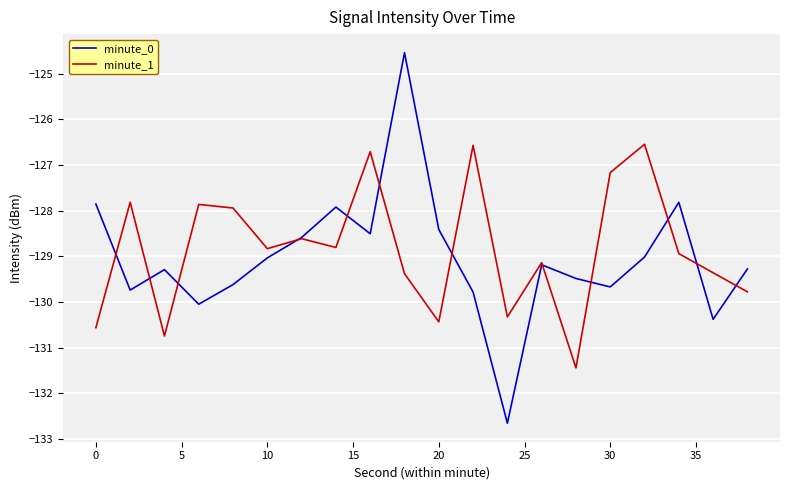

Rank the series by their maximum value, from highest to lowest.

minute_0, minute_1